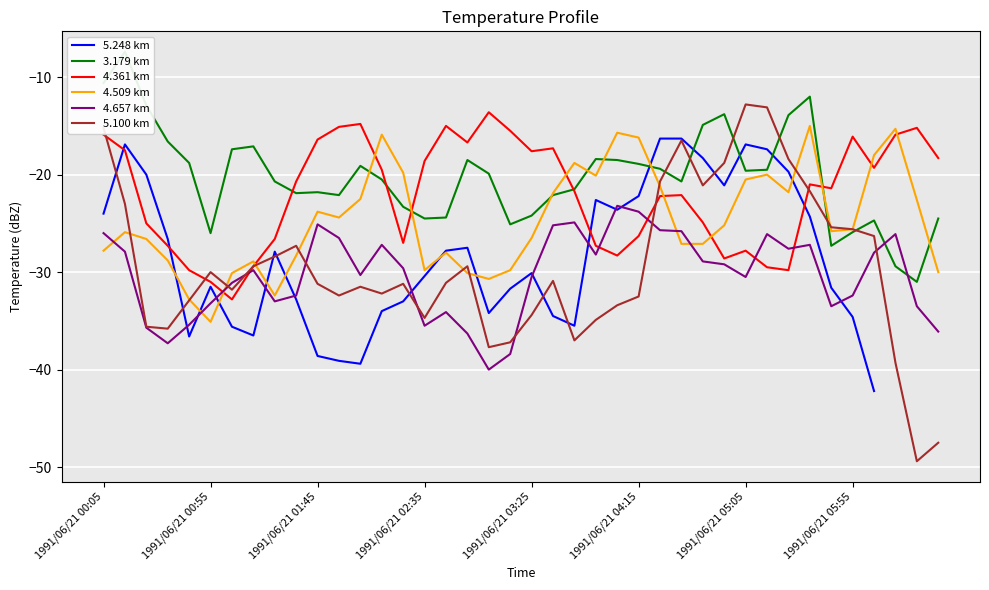

What is the lowest value of the 4.509 km series?

-35.1